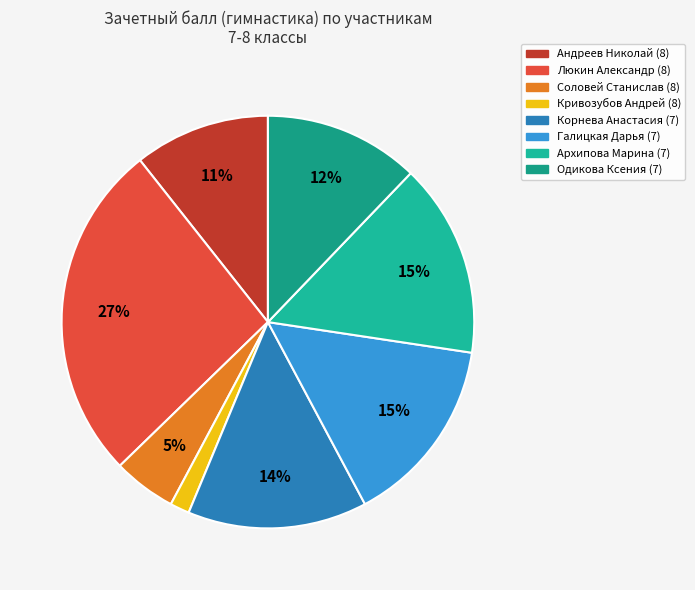

How many slices are in this pie chart?

8